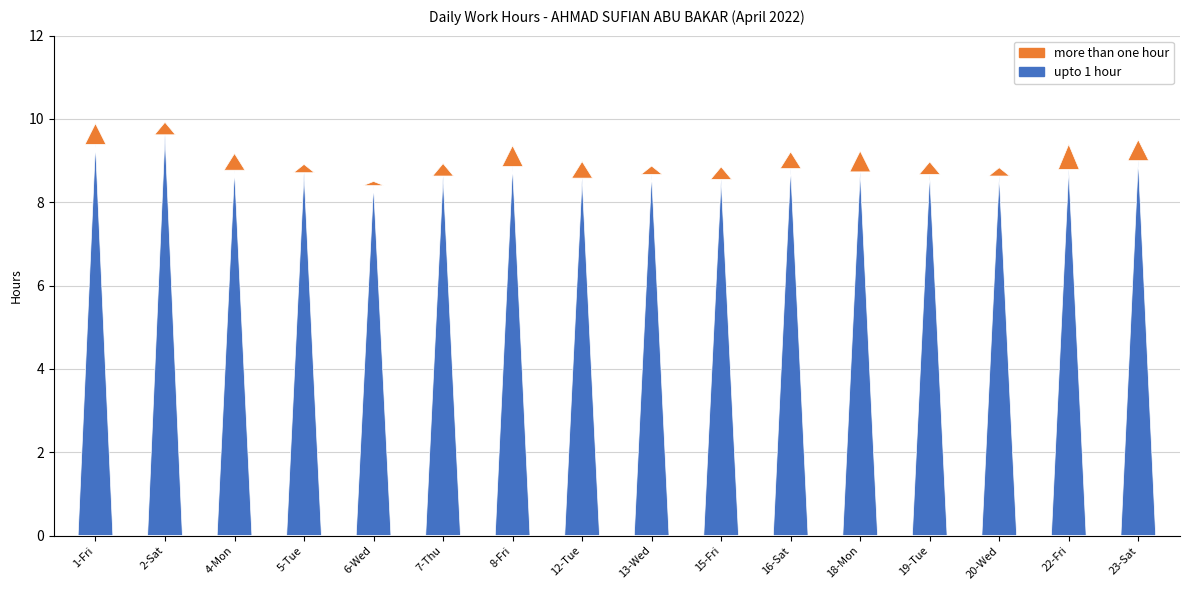

The value of upto 1 hour at 19-Tue is 8.7. True or false?

True